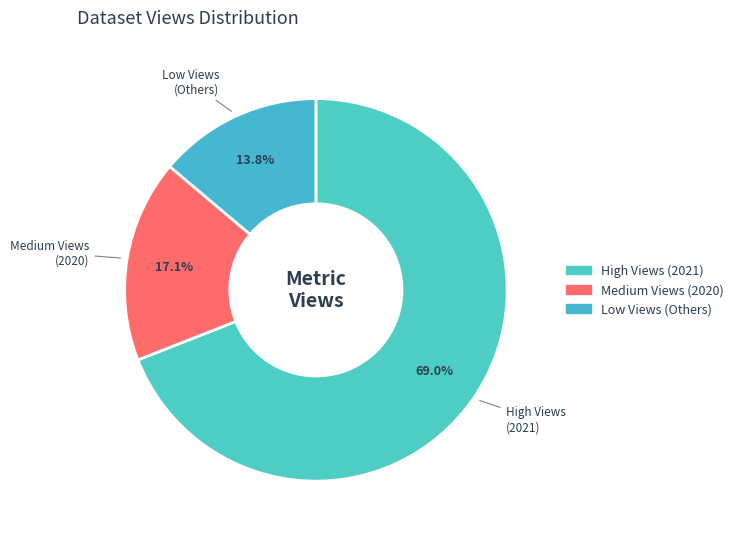

Count the number of slices in the pie.

3